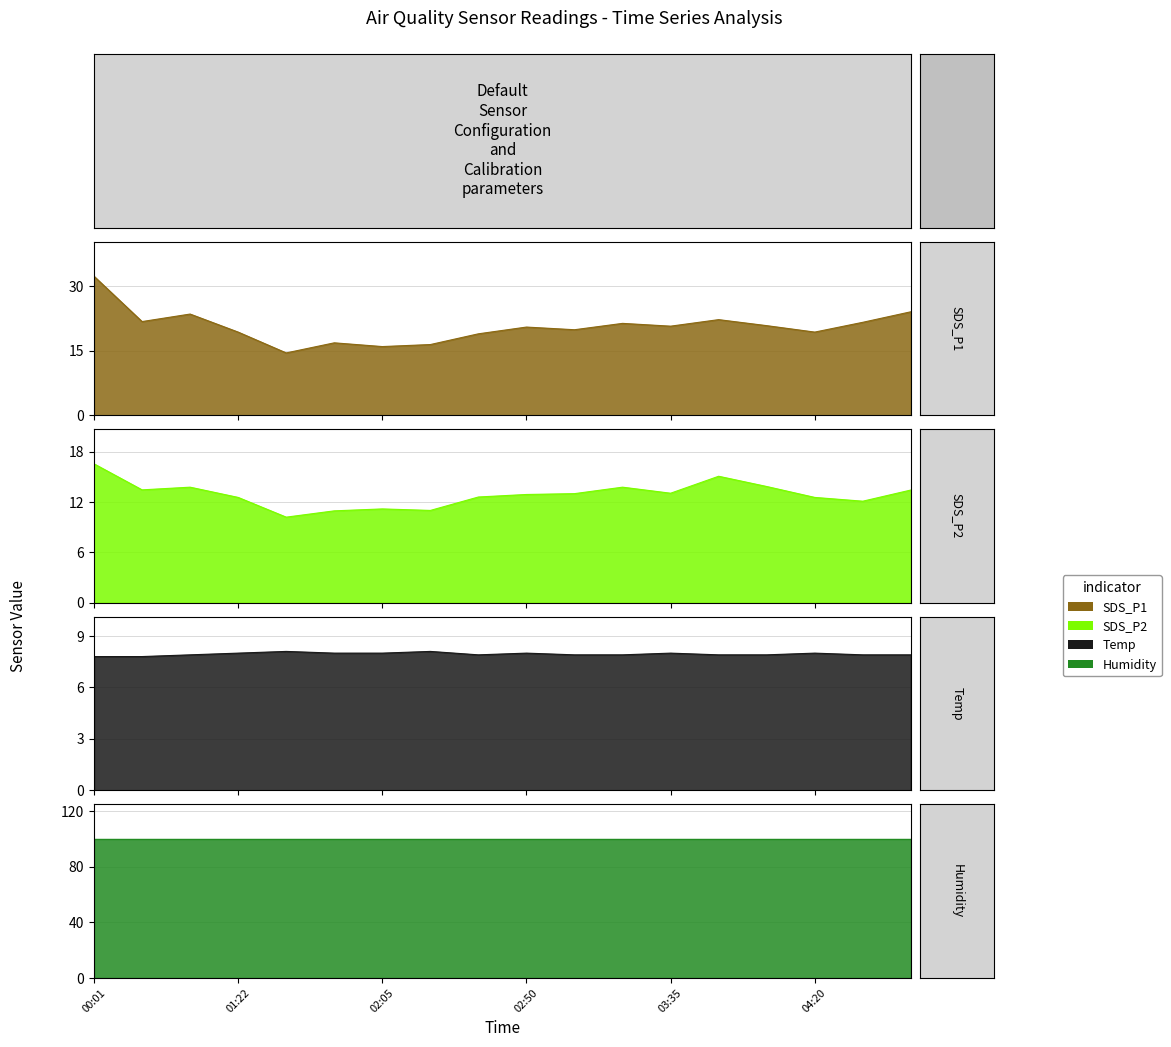

List the labels in order of SDS_P1 value, largest first.

00:01, 04:50, 00:55, 03:50, 00:28, 04:35, 03:20, 04:05, 03:35, 02:50, 03:05, 01:22, 04:20, 02:35, 01:50, 02:20, 02:05, 01:36